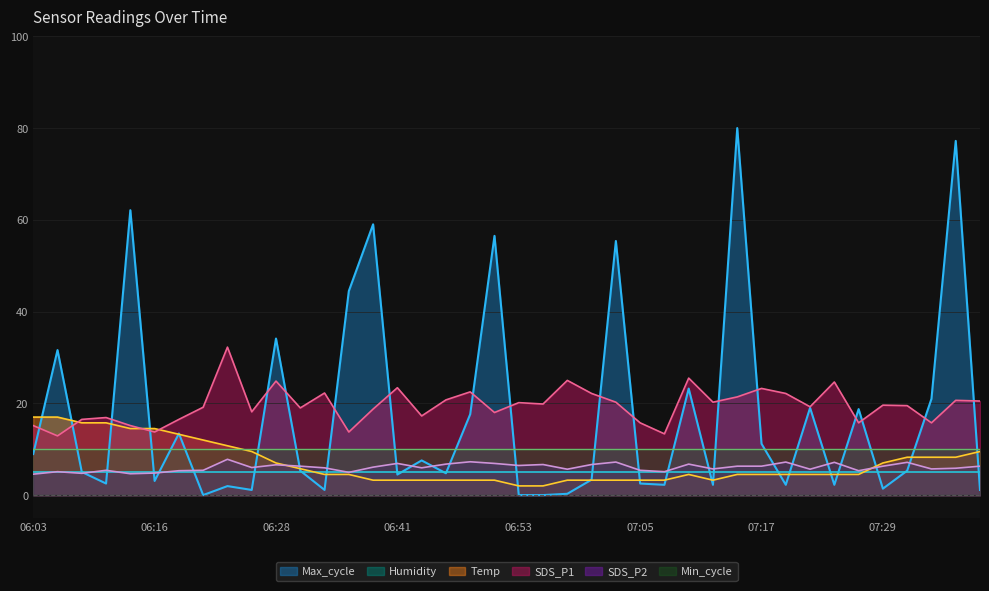

At which category does SDS_P1 reach its first local peak?

06:11